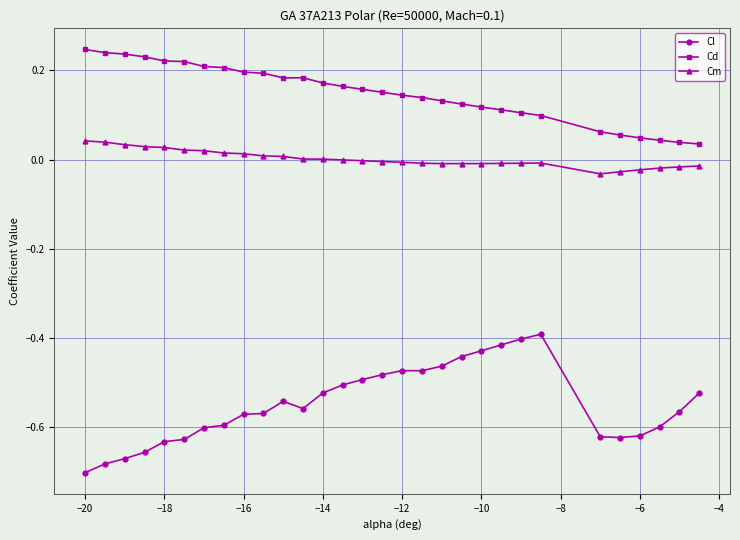

List the series in order of their overall mean, highest first.

Cd, Cm, Cl